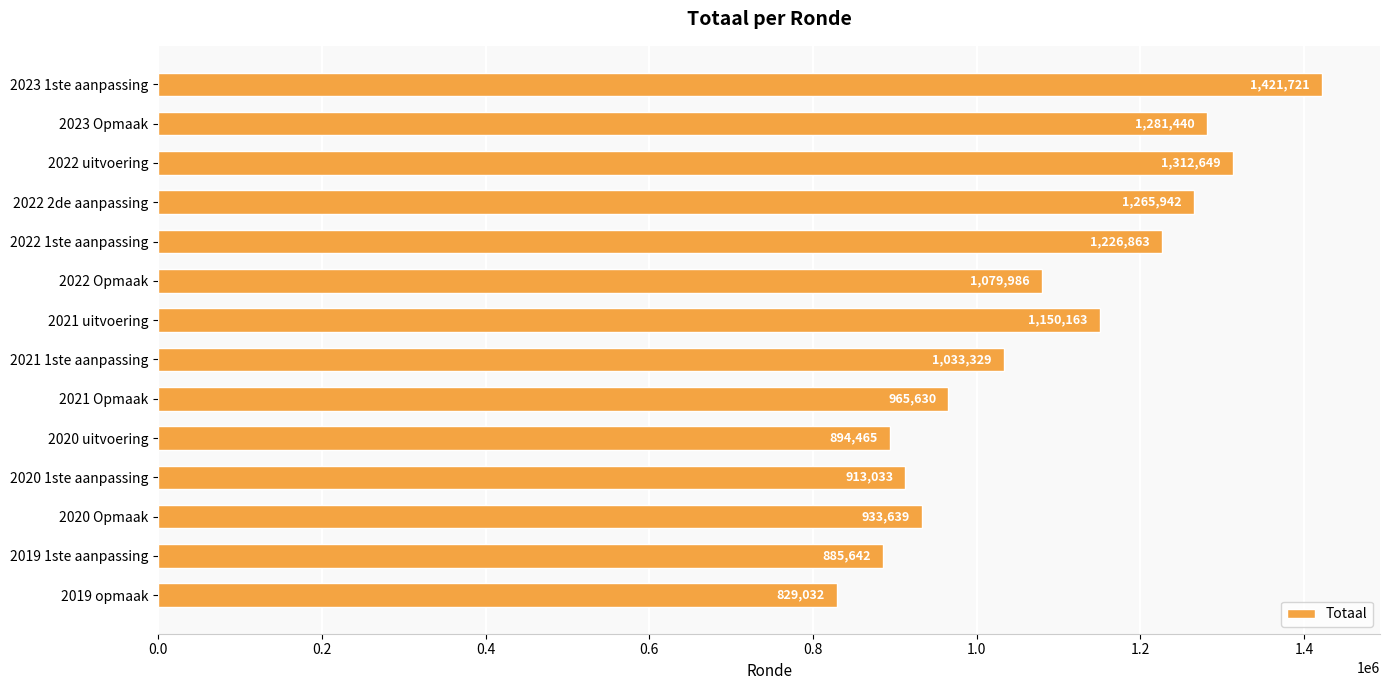

Rank the categories by value from highest to lowest.

2023 1ste aanpassing, 2022 uitvoering, 2023 Opmaak, 2022 2de aanpassing, 2022 1ste aanpassing, 2021 uitvoering, 2022 Opmaak, 2021 1ste aanpassing, 2021 Opmaak, 2020 Opmaak, 2020 1ste aanpassing, 2020 uitvoering, 2019 1ste aanpassing, 2019 opmaak